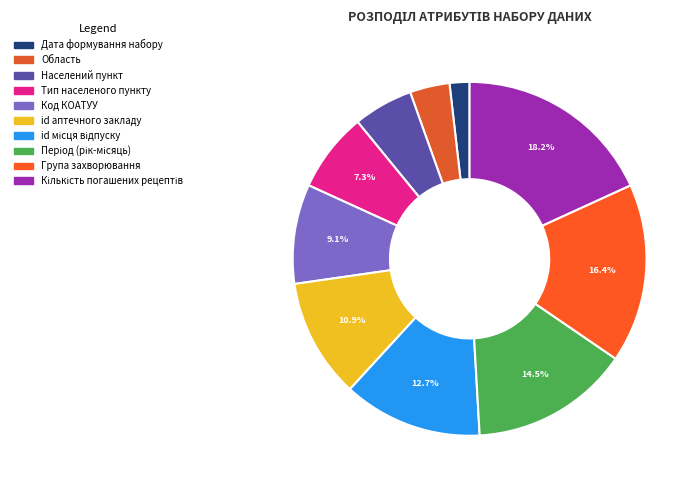

Which slice is the smallest?

Дата формування набору